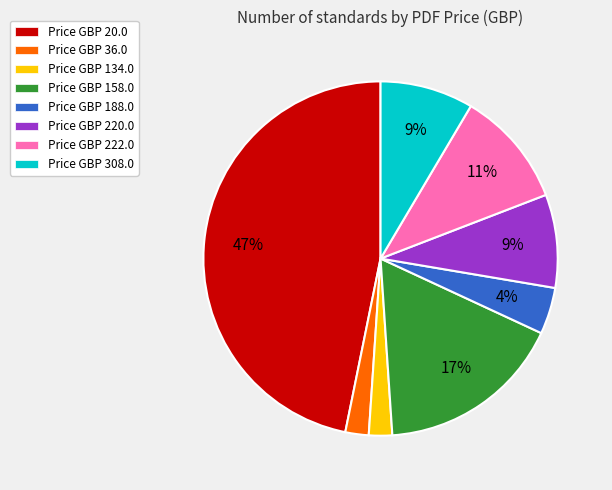

What percentage is the Price GBP 158.0 slice, to the nearest percent?

17%